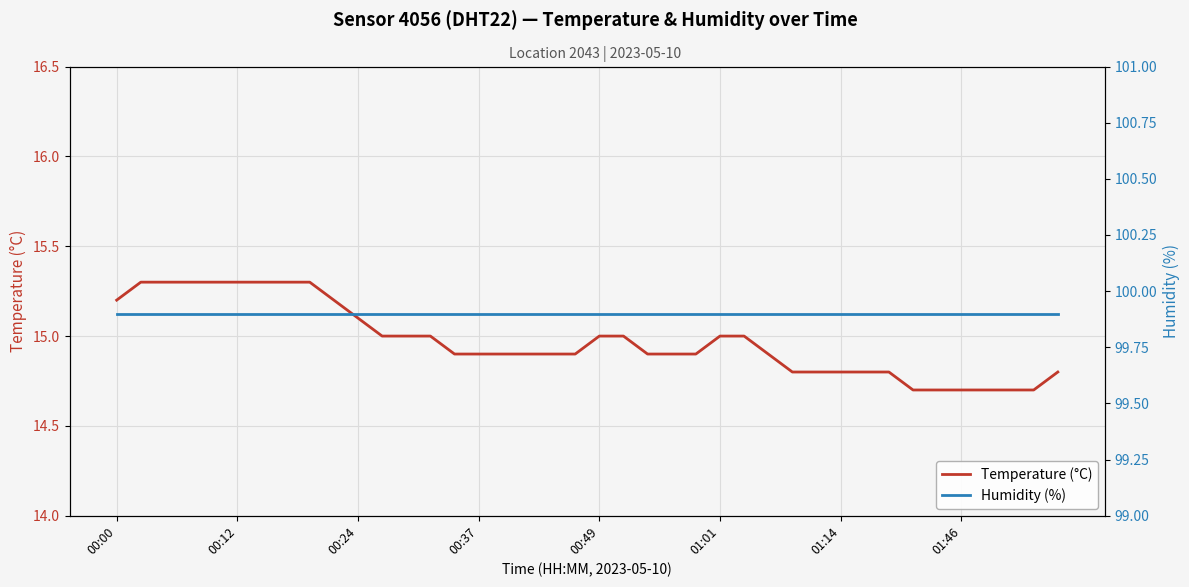

What is the highest value of the Temperature (°C) series?

15.3